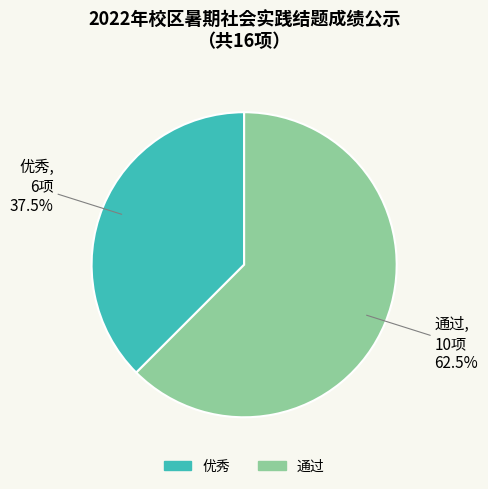

Does any single category account for the majority?

Yes